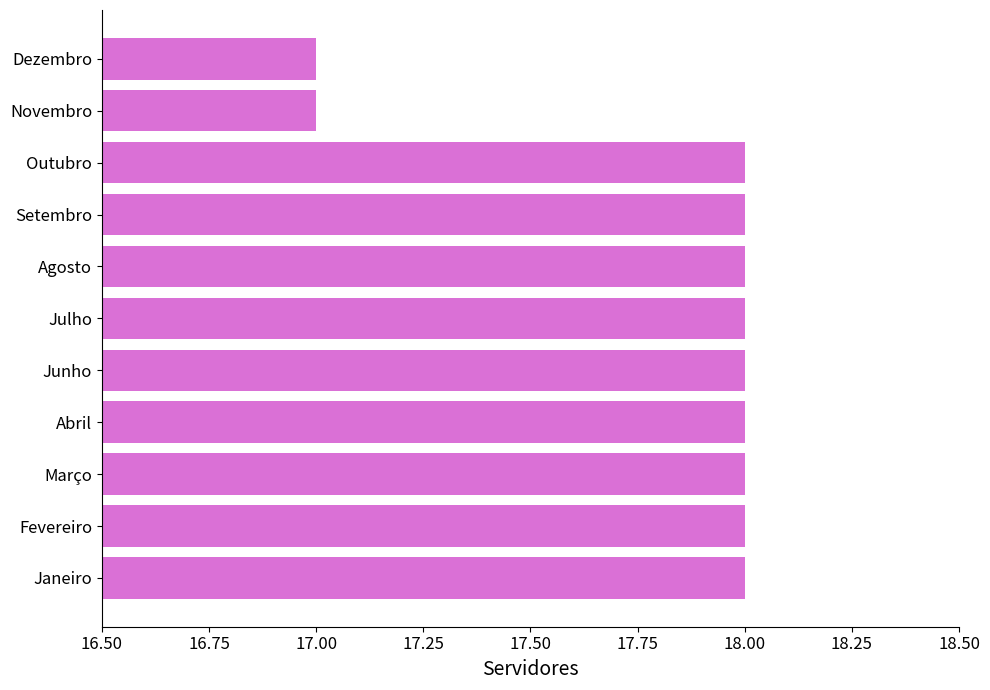

What is the smallest value displayed?

17